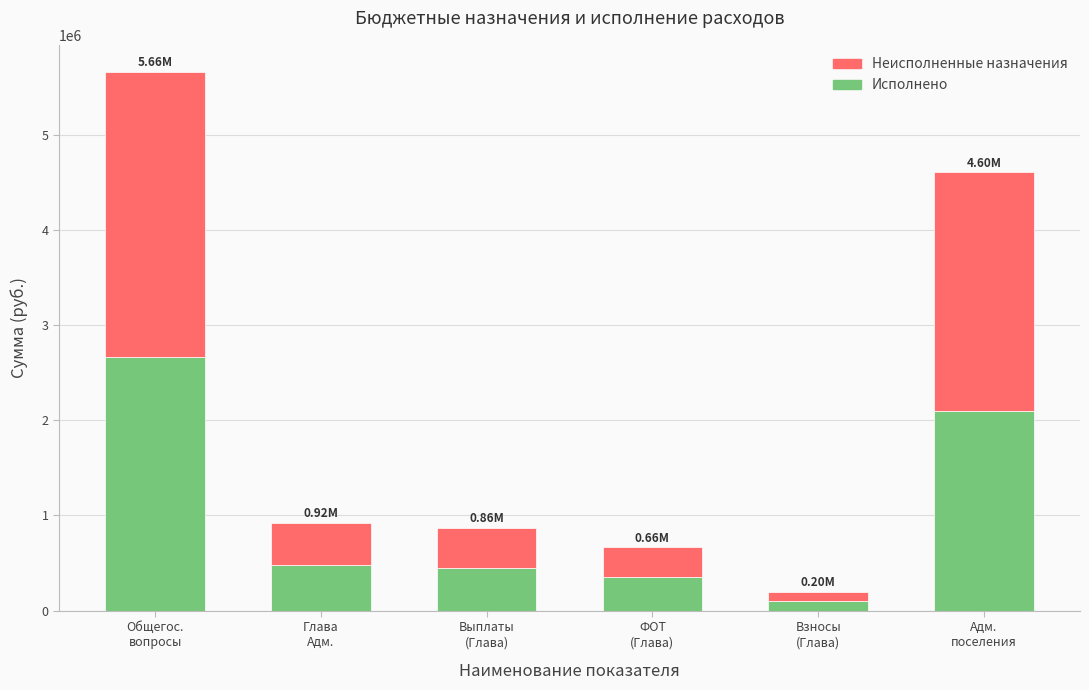

What is the sum of all Исполнено values?

6139716.3